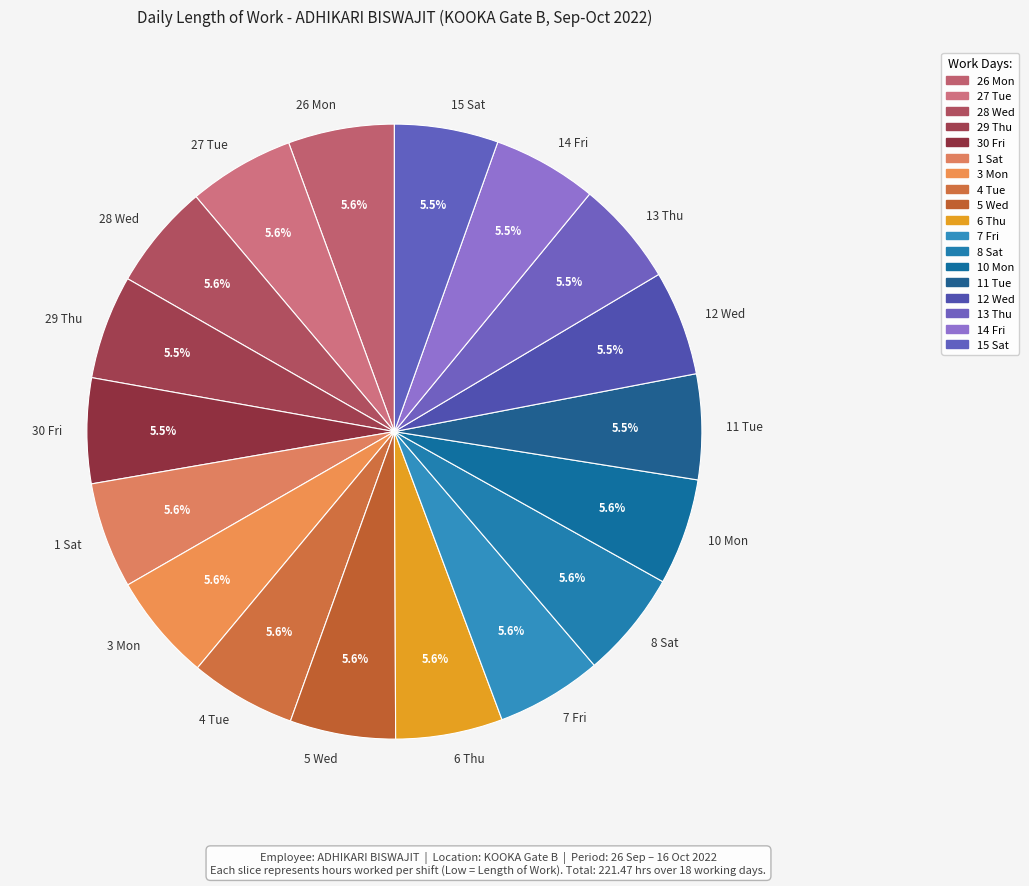

To the nearest percent, what is the difference between the largest and smallest slice percentages?

0%